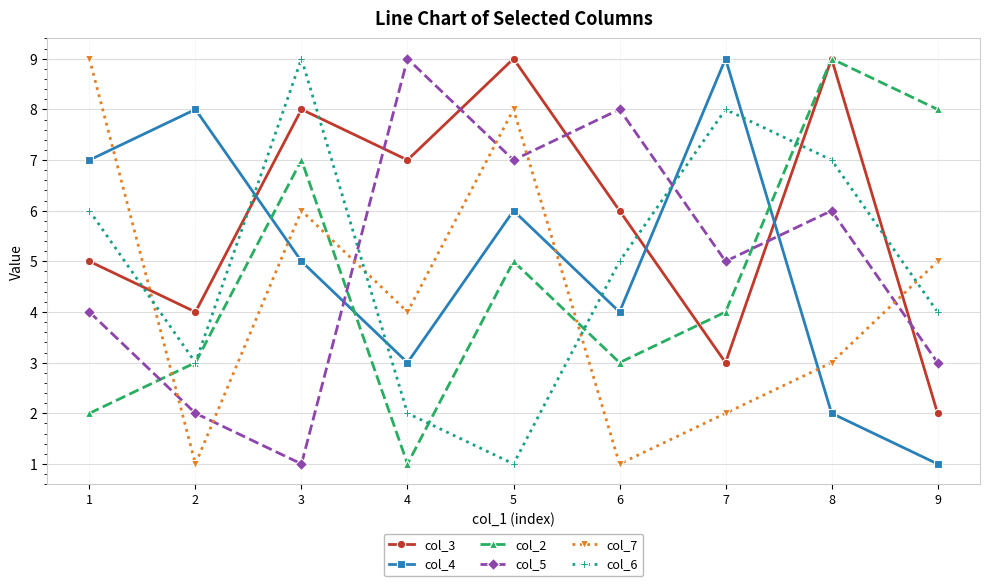

Reading right to left, extract all data points from this chart.

col_3: 9=2	8=9	7=3	6=6	5=9	4=7	3=8	2=4	1=5
col_4: 9=1	8=2	7=9	6=4	5=6	4=3	3=5	2=8	1=7
col_2: 9=8	8=9	7=4	6=3	5=5	4=1	3=7	2=3	1=2
col_5: 9=3	8=6	7=5	6=8	5=7	4=9	3=1	2=2	1=4
col_7: 9=5	8=3	7=2	6=1	5=8	4=4	3=6	2=1	1=9
col_6: 9=4	8=7	7=8	6=5	5=1	4=2	3=9	2=3	1=6